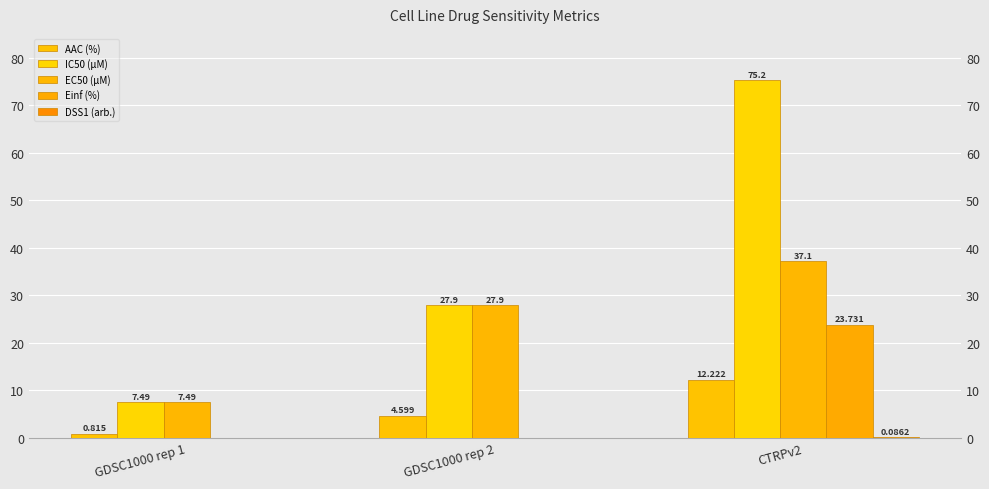

Reading left to right, what are all the values shown in this chart?

AAC (%): 0.8	4.6	12.2
IC50 (µM): 7.5	27.9	75.2
EC50 (µM): 7.5	27.9	37.1
Einf (%): 0.0	0.0	23.7
DSS1 (arb.): 0.0	0.0	0.1